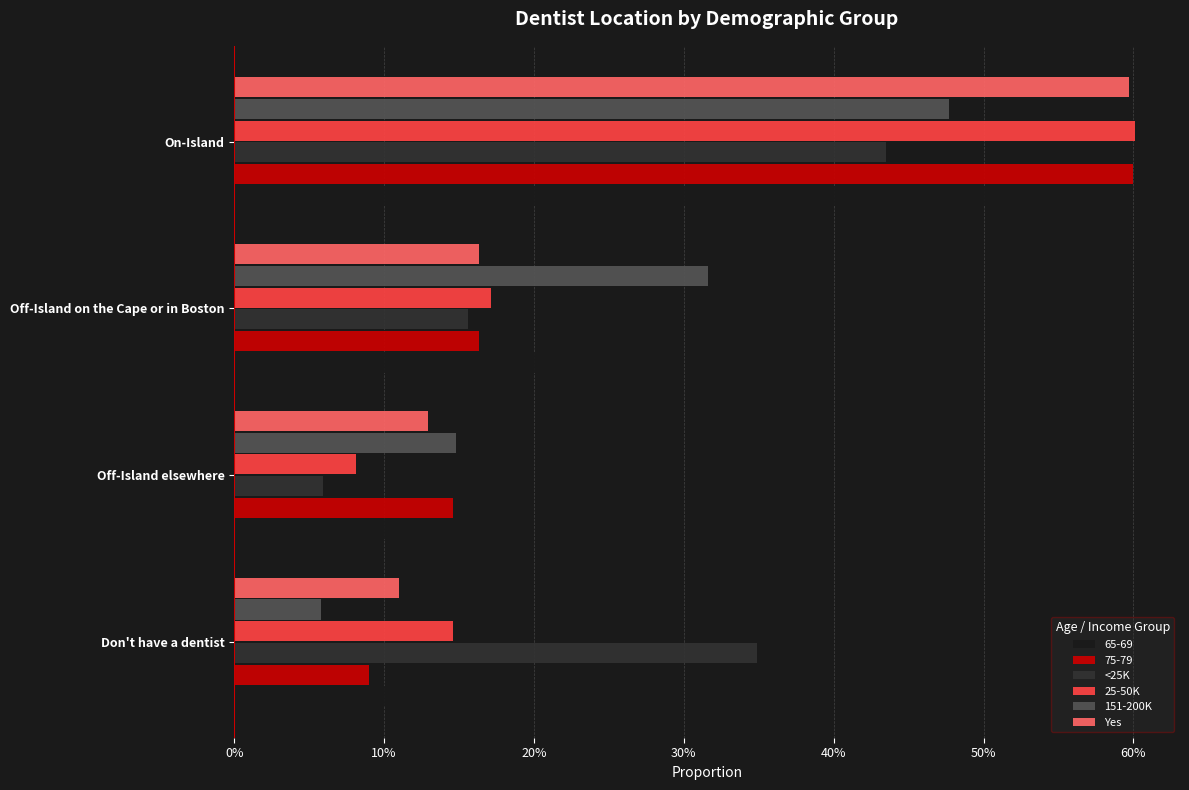

What are all the series names shown in the legend?

65-69, 75-79, <25K, 25-50K, 151-200K, Yes